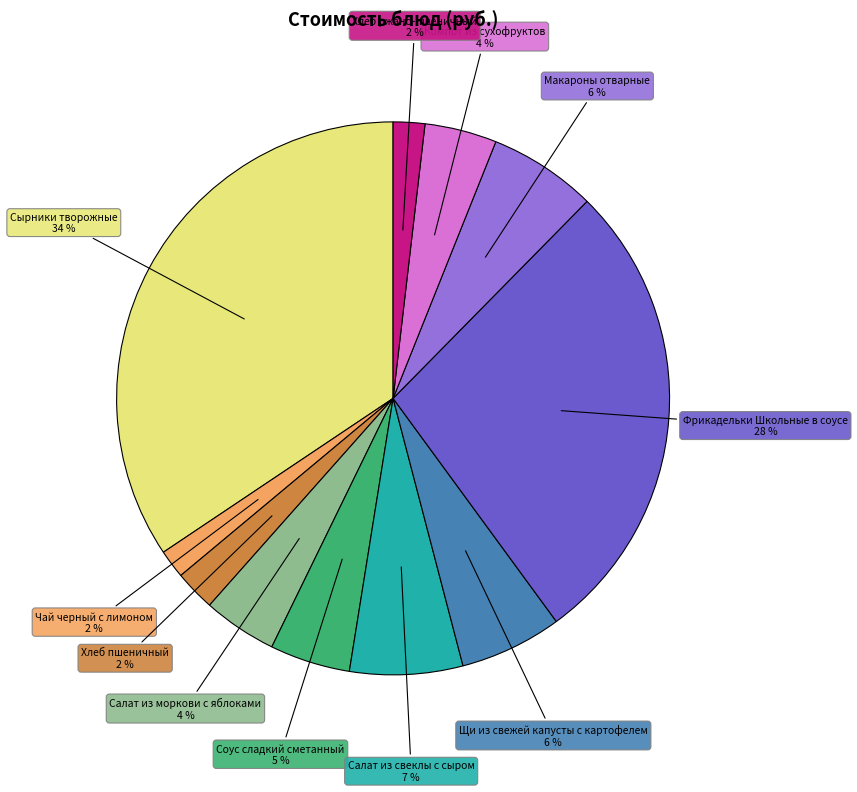

To the nearest percent, what is the average slice percentage?

9%